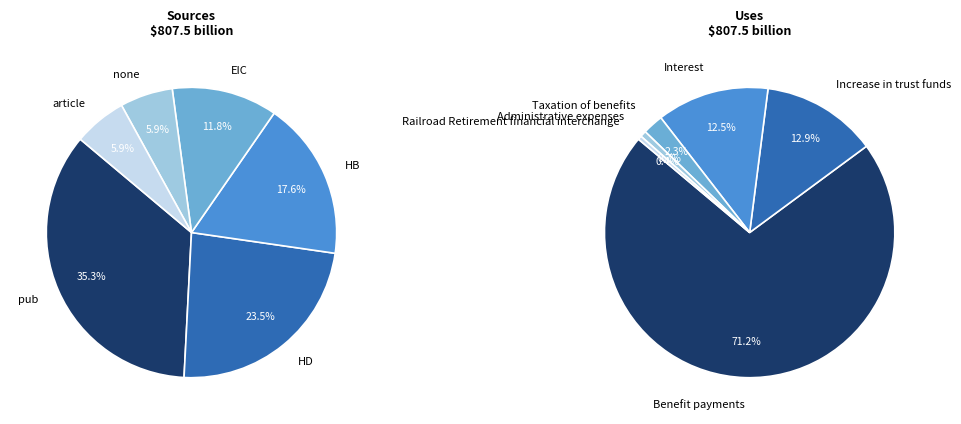

Between article and HD, which is larger?

HD